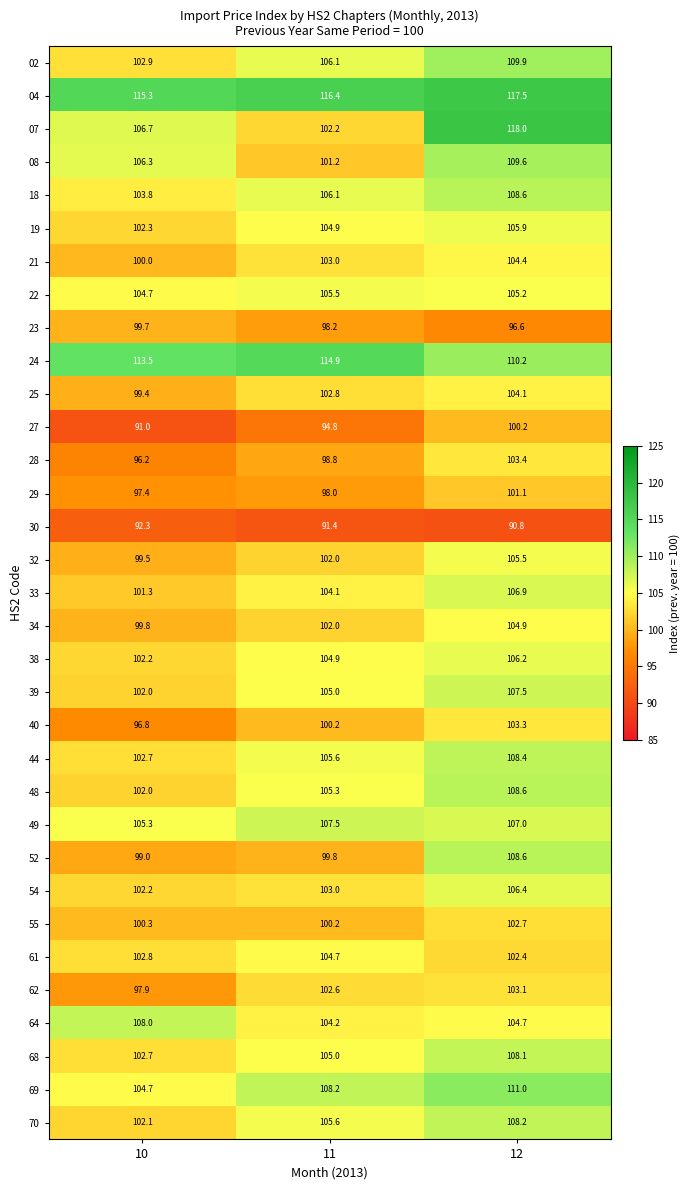

True or false: 07 has a value of 118.0 at 12.

True